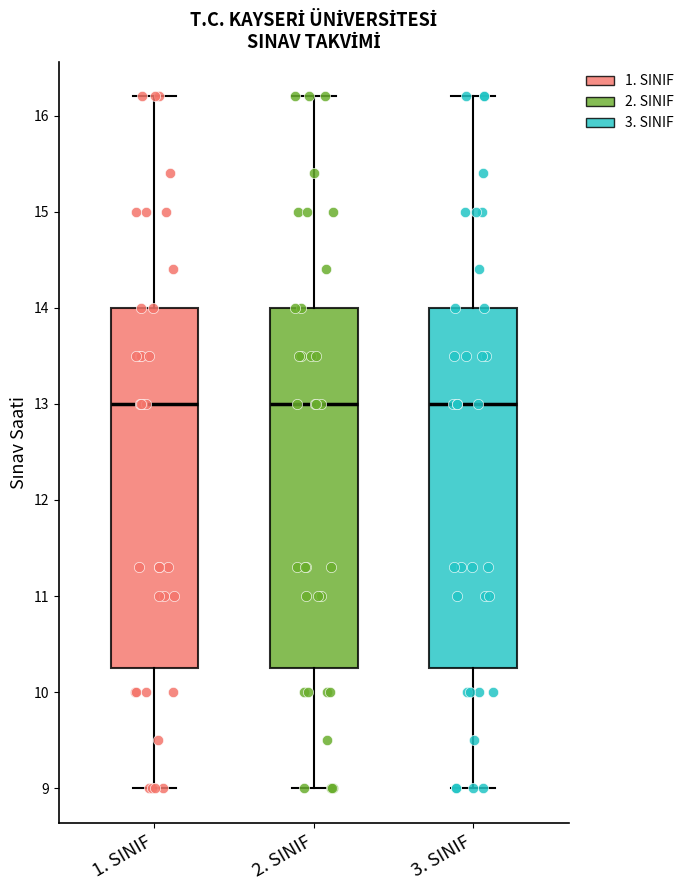

Where does the lower whisker of the box for 2. SINIF end on the y-axis? The values are not printed on the chart, so give them approximately, as read against the axis.

9.0